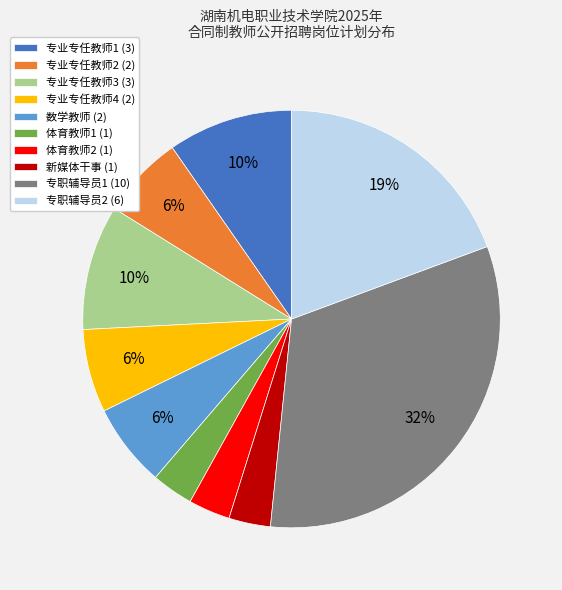

The 专职辅导员2 slice represents 26% of the pie. True or false?

False